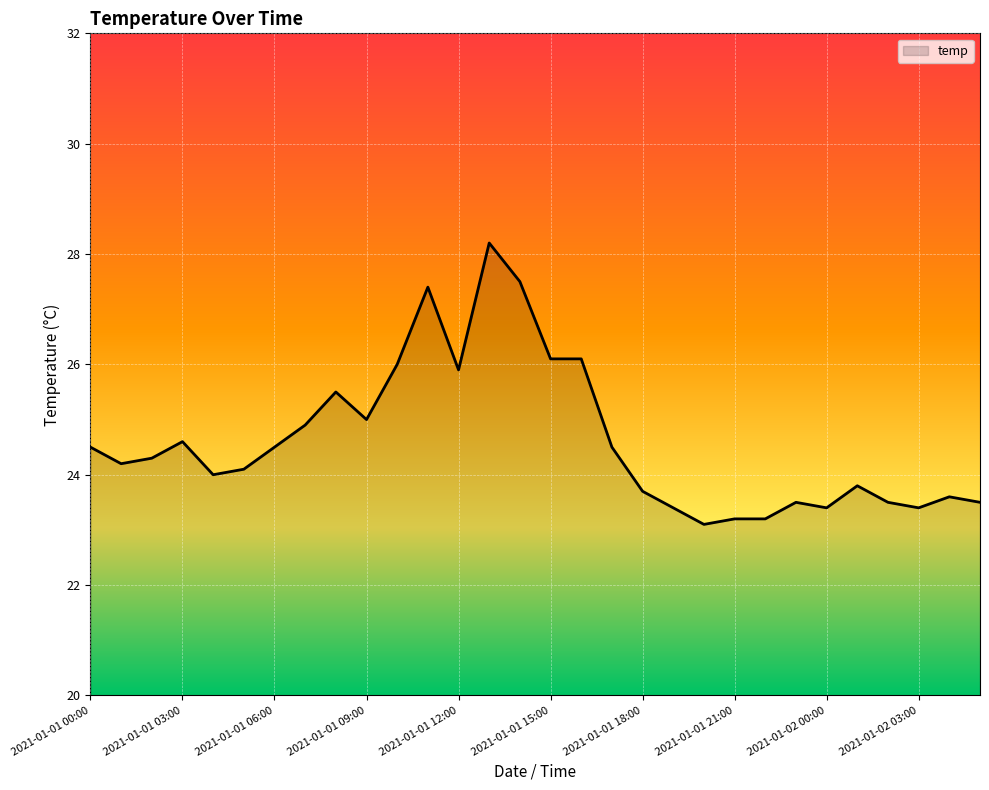

What is the smallest value displayed?

23.1